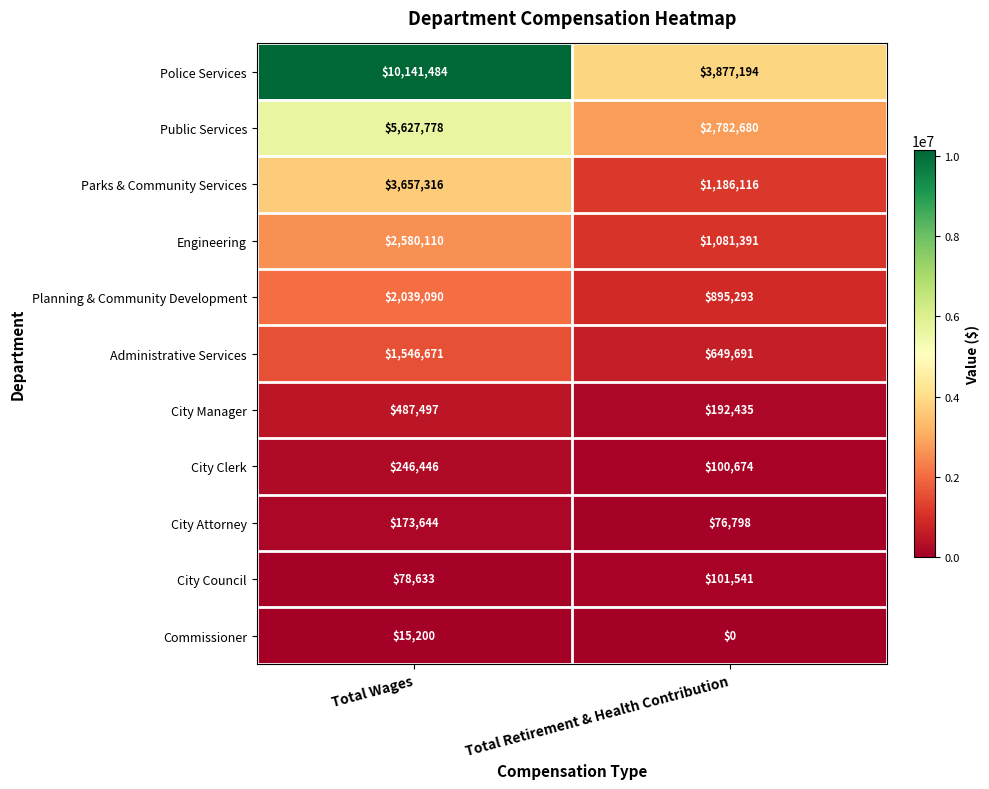

What is the difference between the maximum and minimum values in the City Attorney series?

96846